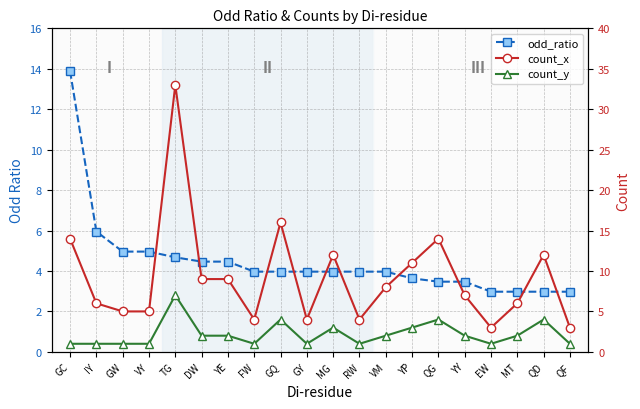

What is the difference between the count_y values at YE and GW?

1.0